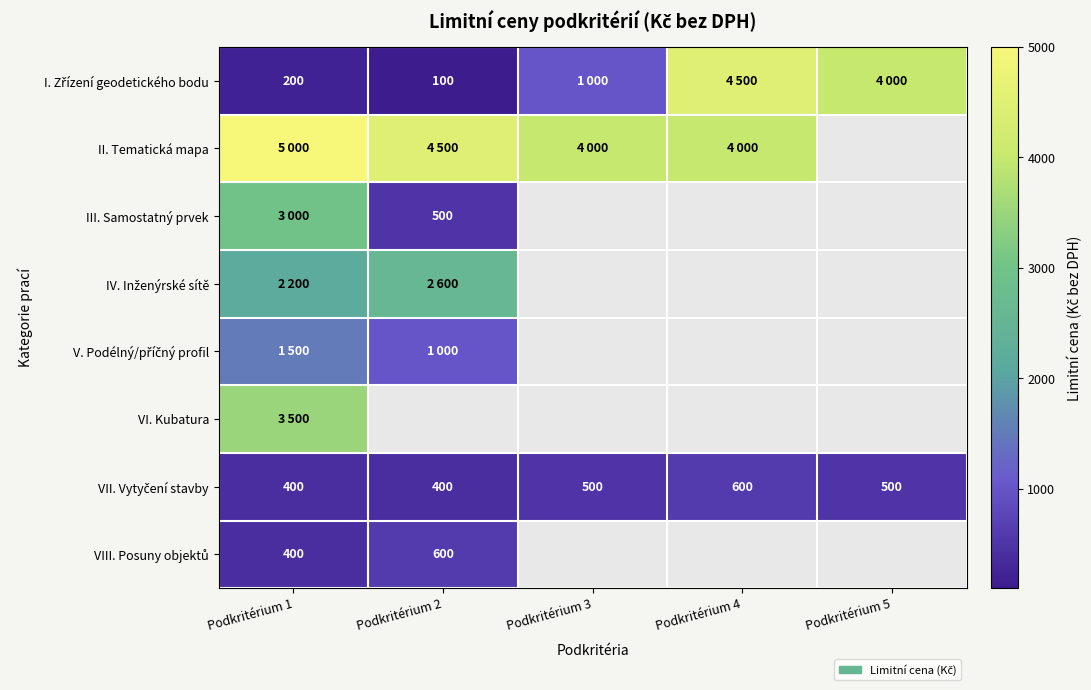

True or false: III. Samostatný prvek has a value of 500 at Podkritérium 2.

True